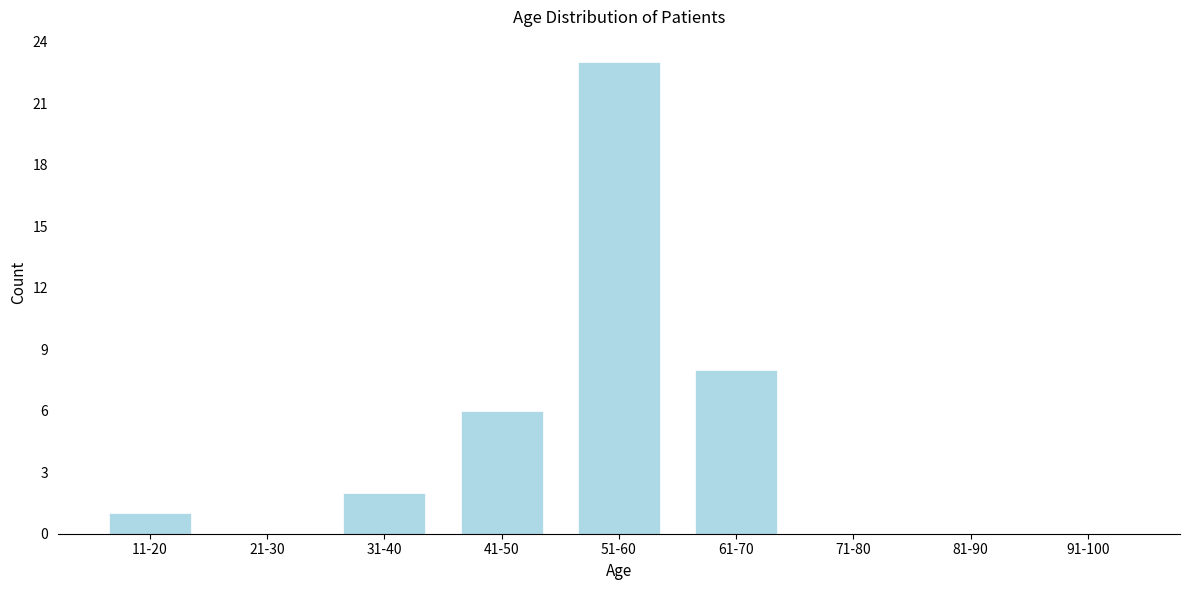

What is the sum of all values?

40